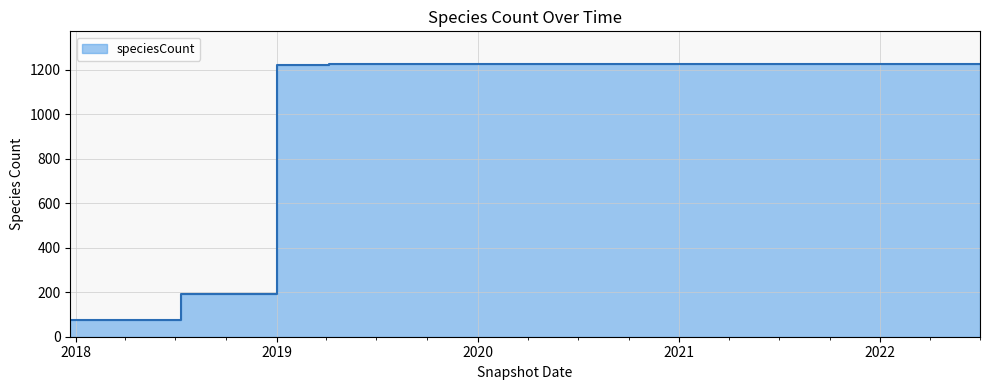

List the labels in order of value, smallest first.

2017-12-22, 2018-04-09, 2018-07-11, 2018-09-28, 2019-01-01, 2019-04-06, 2019-07-01, 2019-10-09, 2020-01-01, 2020-04-01, 2020-07-01, 2020-10-01, 2021-01-01, 2021-04-01, 2022-04-01, 2022-07-01, 2021-07-01, 2021-10-01, 2022-01-01